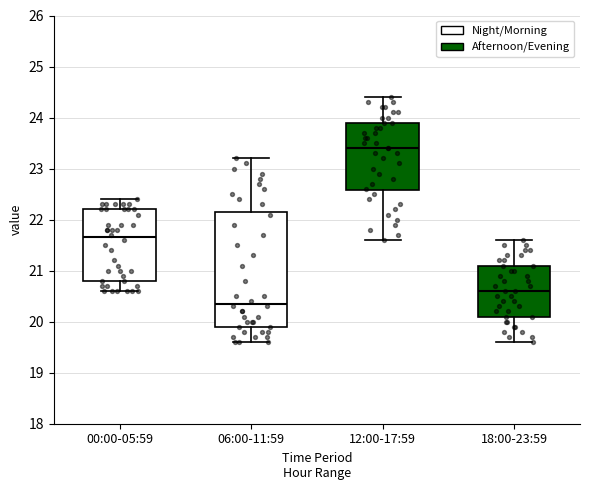

Reading left to right, read every box against the y-axis: the position of its median line, the range the box covers, and the ends of its whiskers. The values are not printed on the chart, so give them approximately, as read against the axis.

00:00-05:59: median 21.7, box 20.8 to 22.2, whiskers 20.6 to 22.4
06:00-11:59: median 20.4, box 19.9 to 22.2, whiskers 19.6 to 23.2
12:00-17:59: median 23.4, box 22.6 to 23.9, whiskers 21.6 to 24.4
18:00-23:59: median 20.6, box 20.1 to 21.1, whiskers 19.6 to 21.6